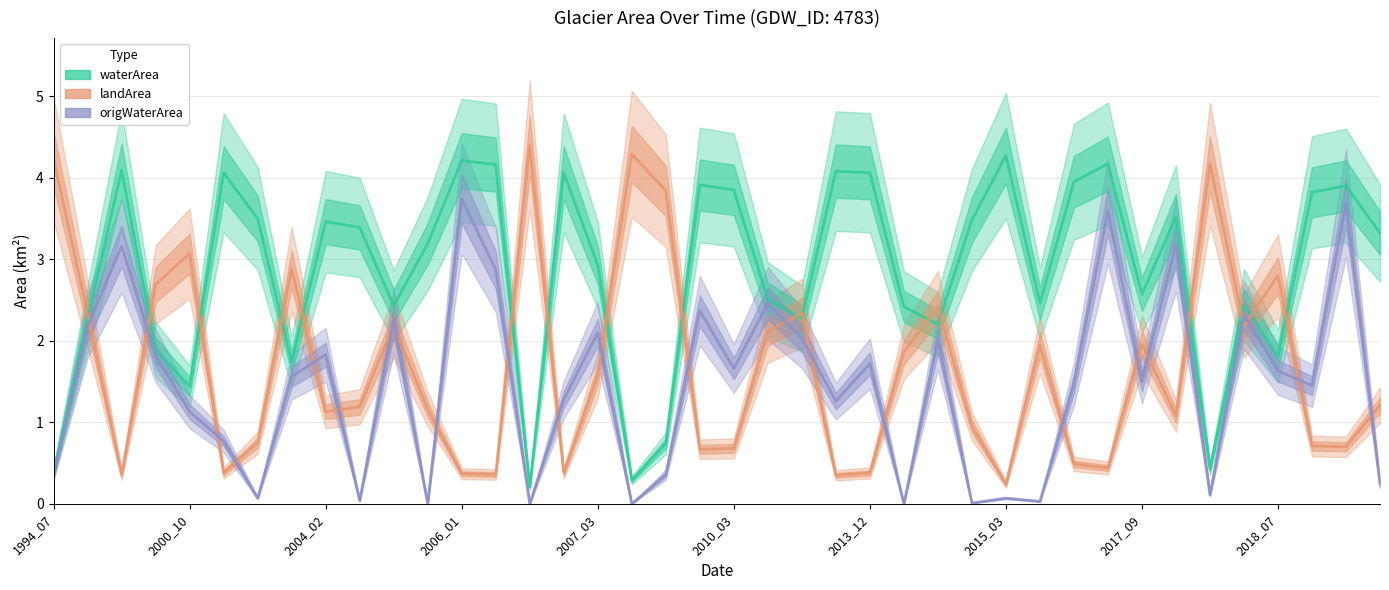

What is the sum of all landArea values?

67.3